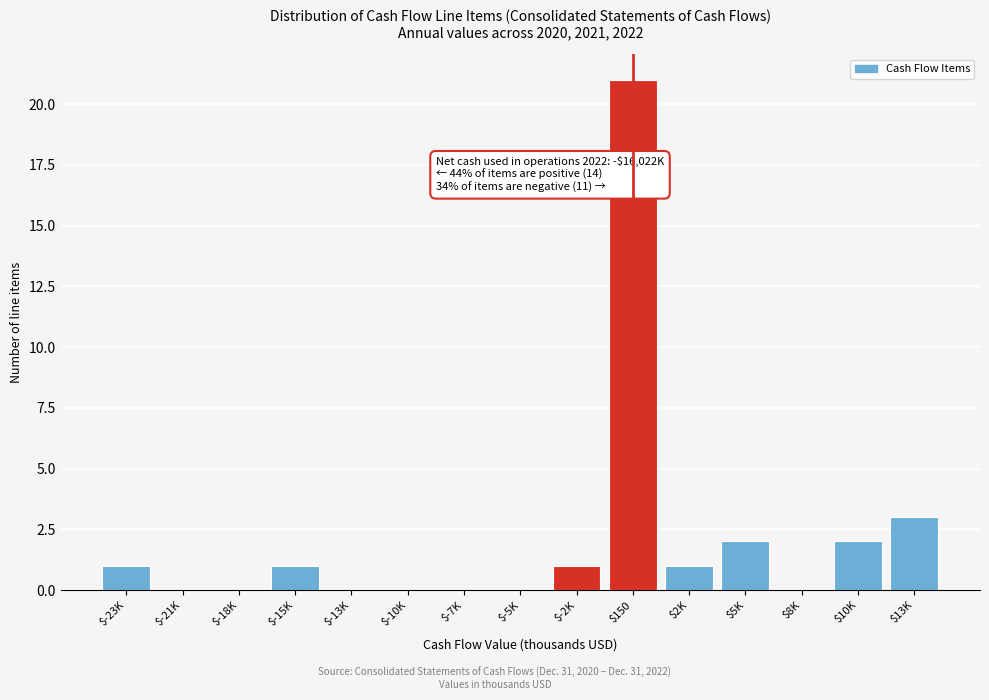

What is the maximum value shown in the chart?

21